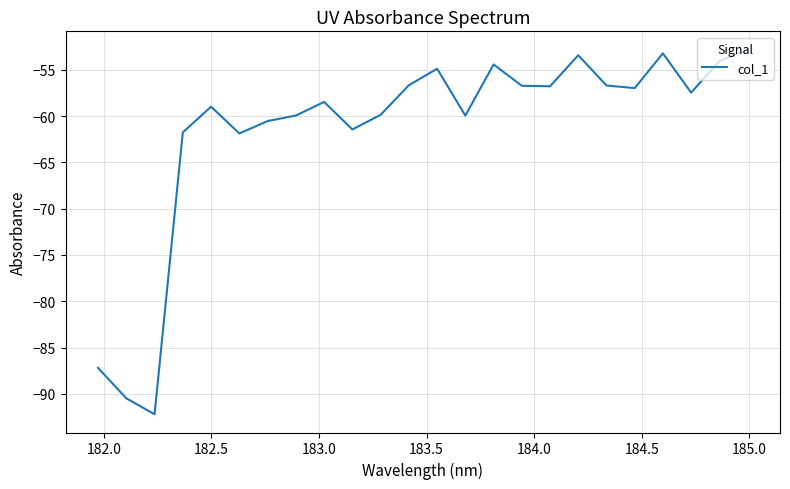

What is the average value?

-61.5